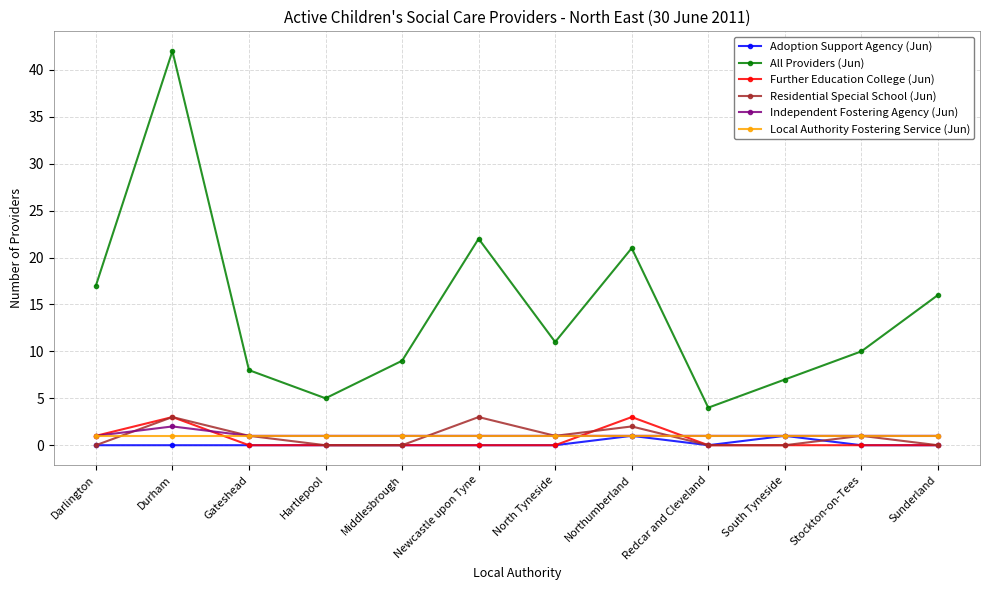

How many lines are shown in the chart?

6